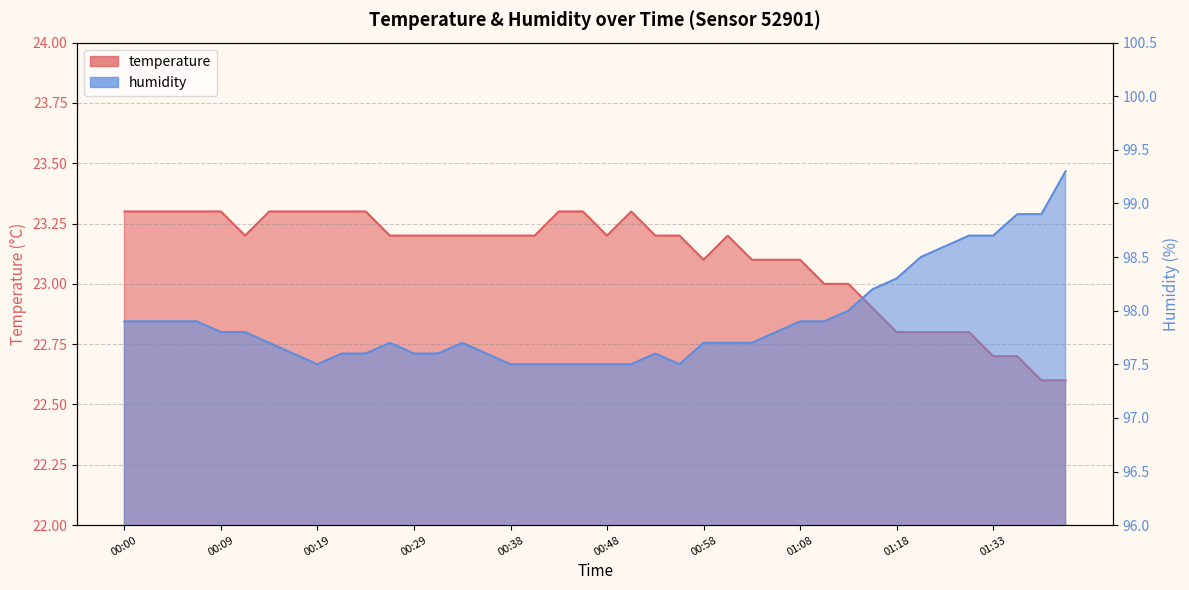

How many data points does each series have?

40